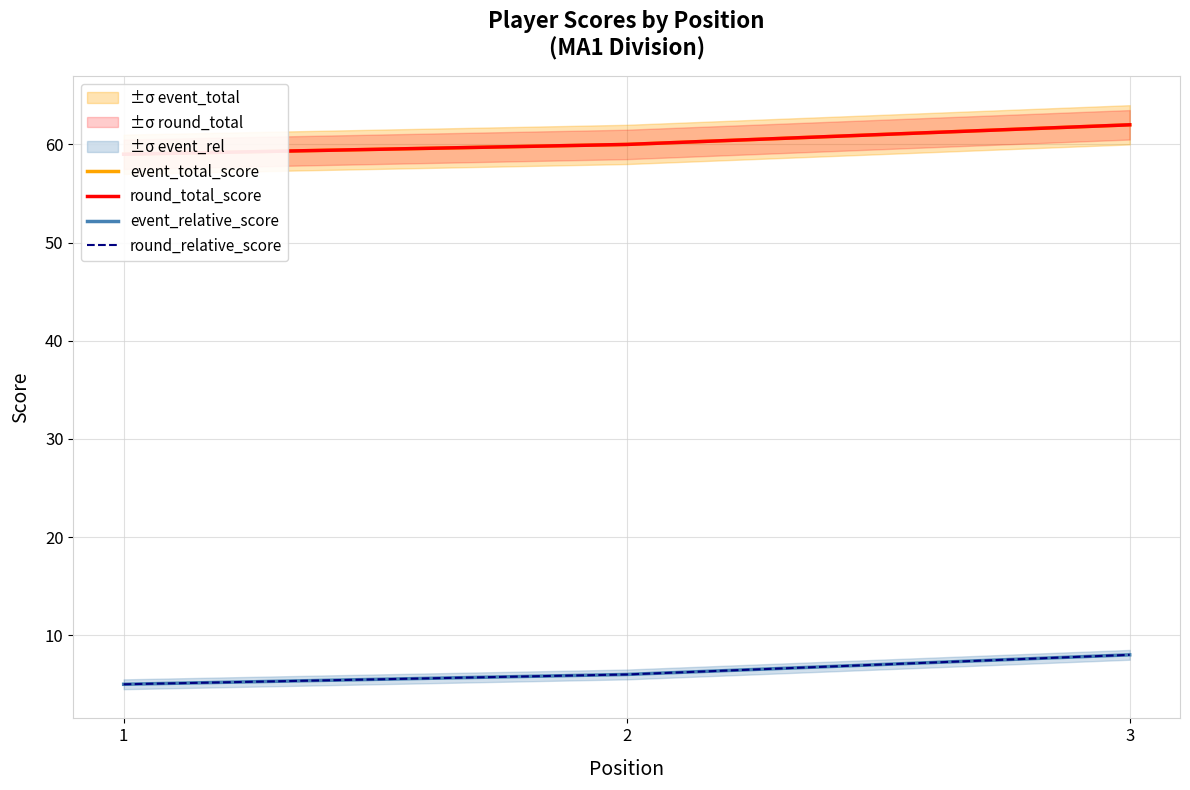

At which category does the chart reach its peak across all series?

3